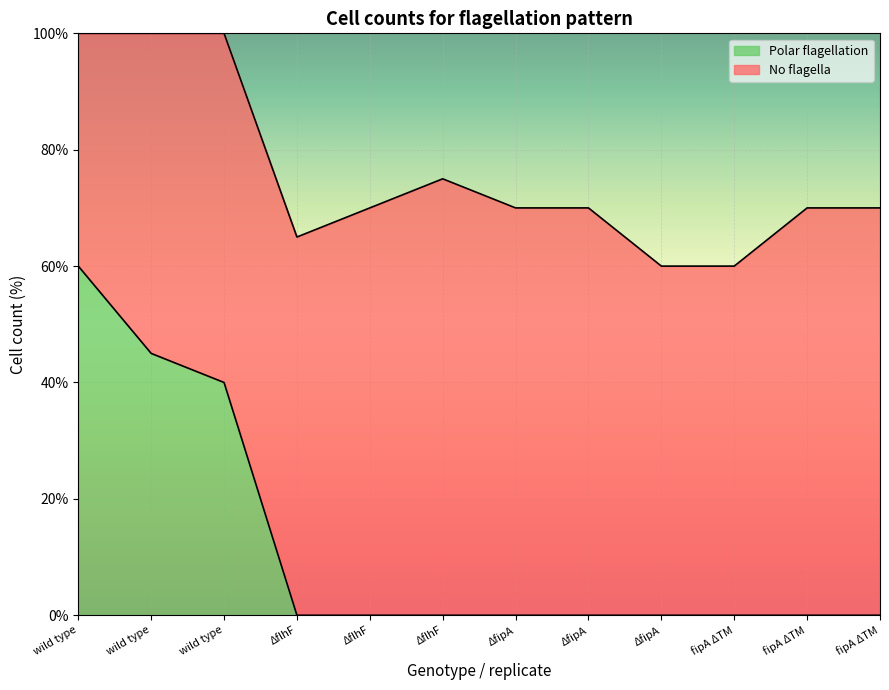

Does the chart display data point markers on the line(s)?

No